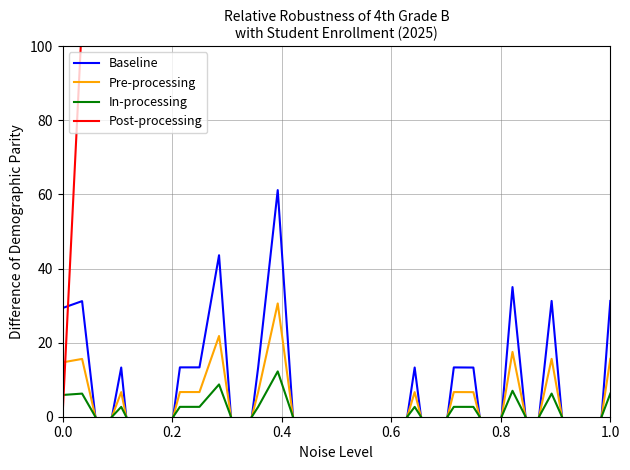

Which series ends up on top after the final intersection of Post-processing and In-processing?

Post-processing